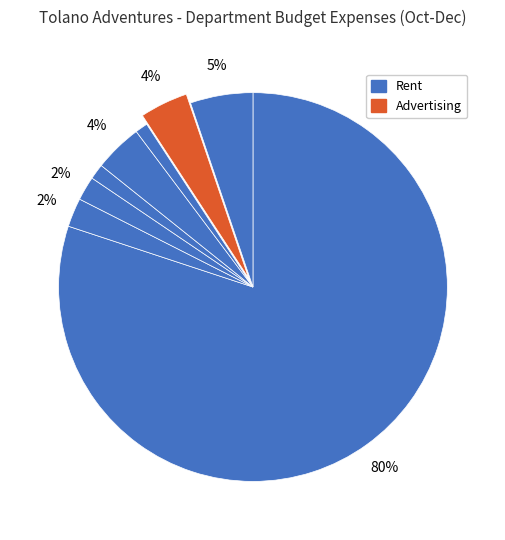

Does any single category account for the majority?

Yes